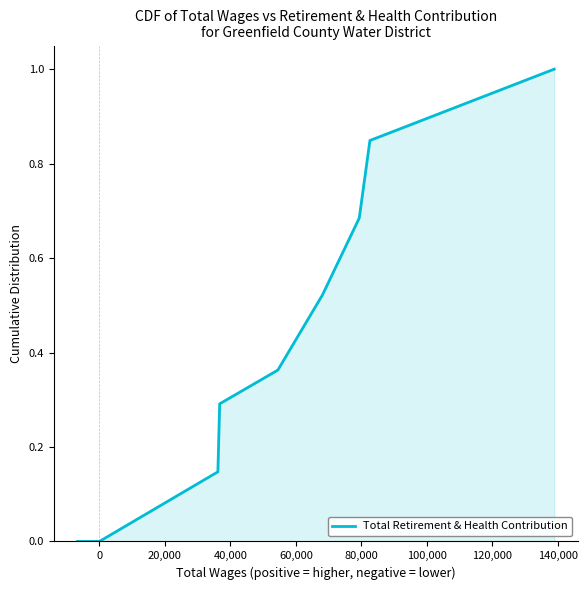

True or false: there are more than 1 points higher than both neighbors.

False